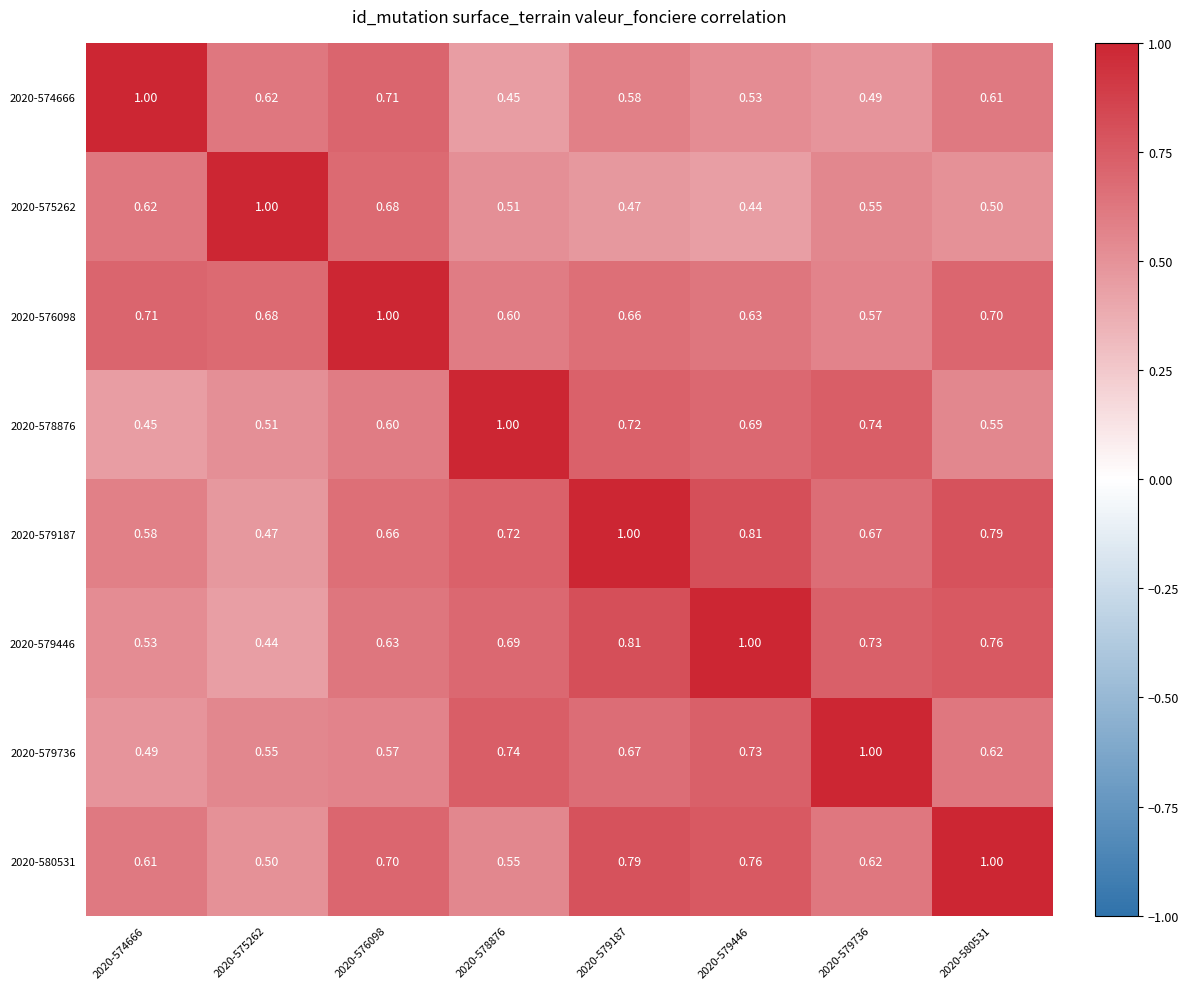

Is the value of 2020-575262 at 2020-579736 greater than the value of 2020-576098 at 2020-578876?

No